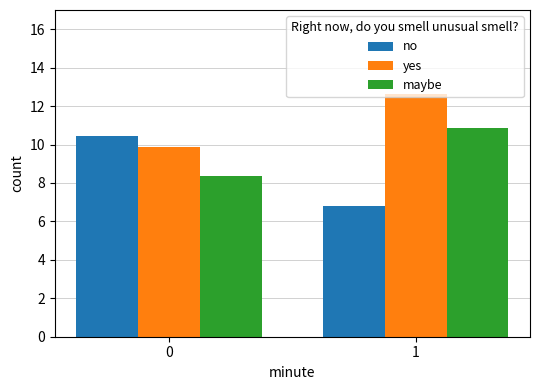

What is the sum of all maybe values?

19.2